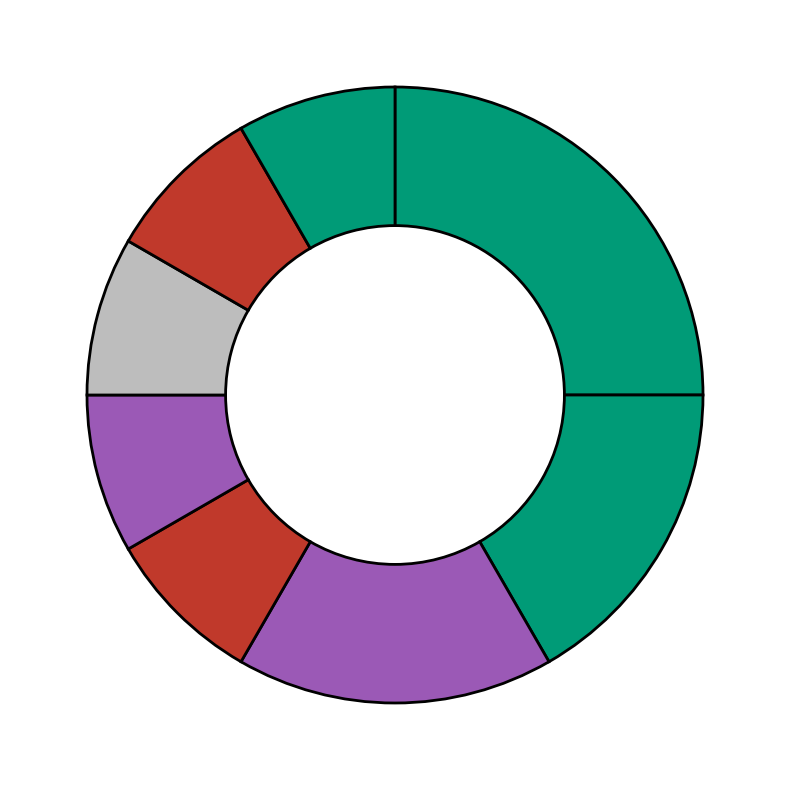

How many slices are in this pie chart?

8